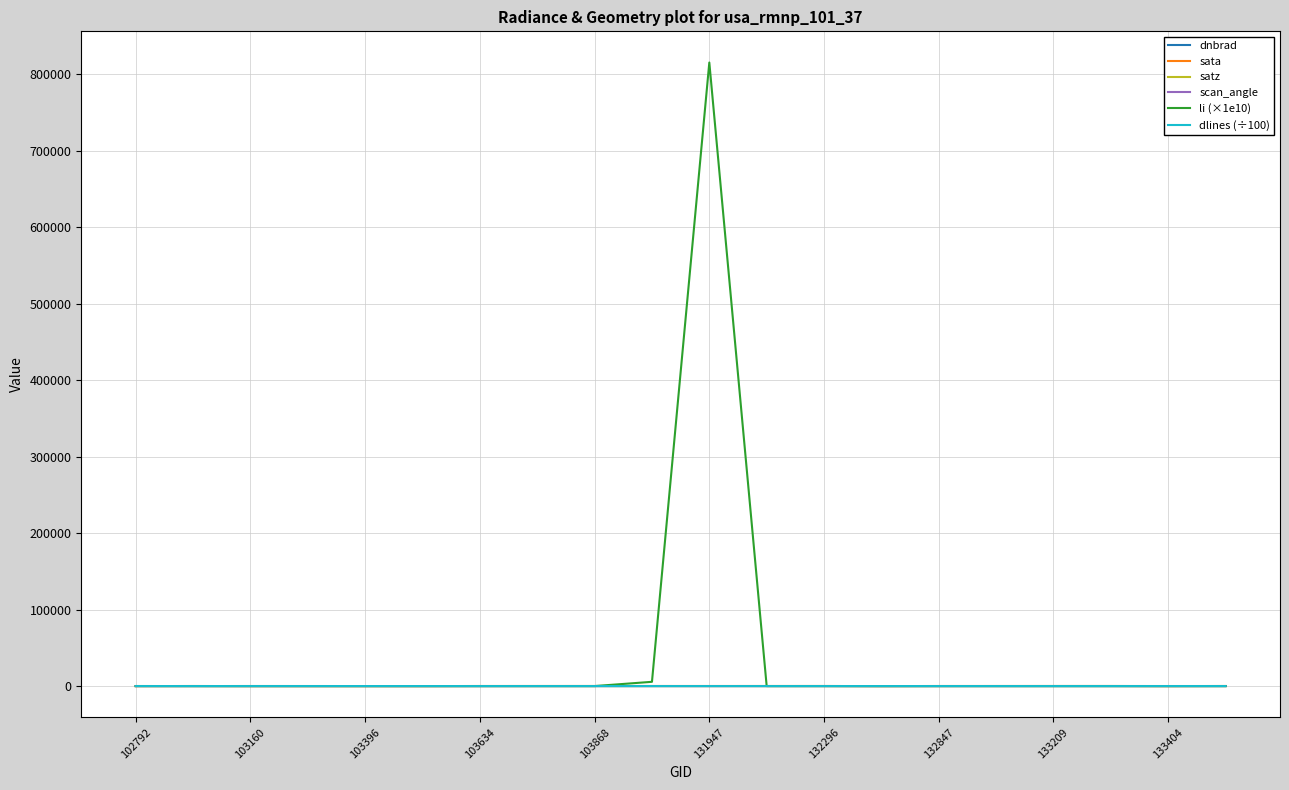

What is the difference between the second highest and minimum values in the li (×1e10) series?

5569.8